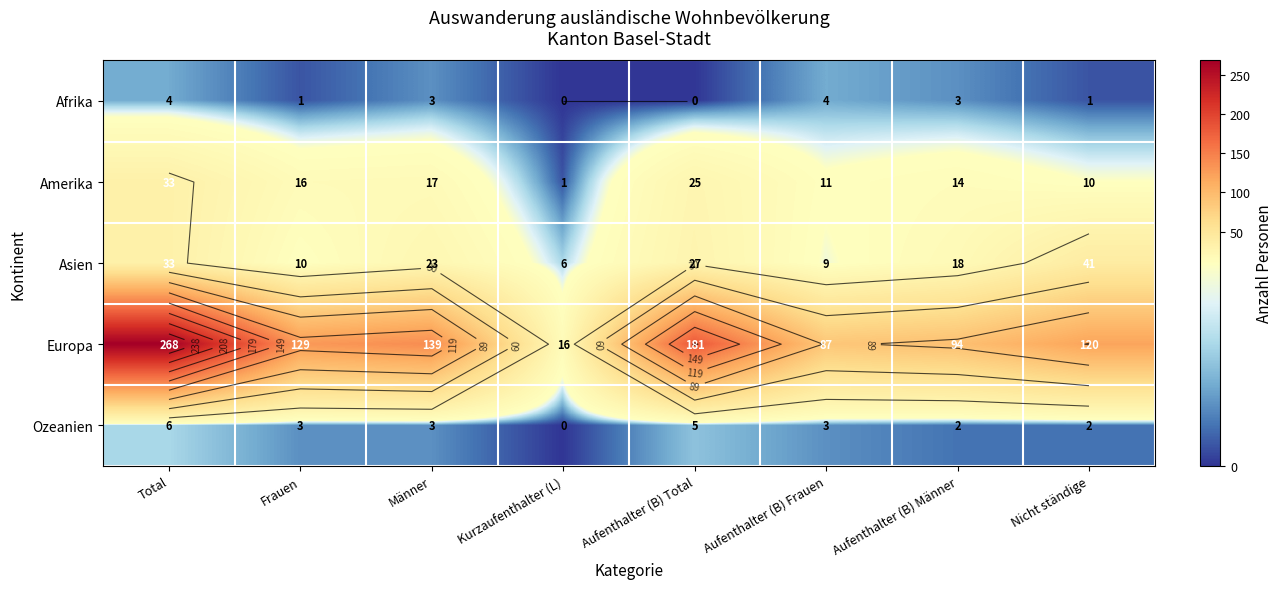

How many series are shown in this chart?

5